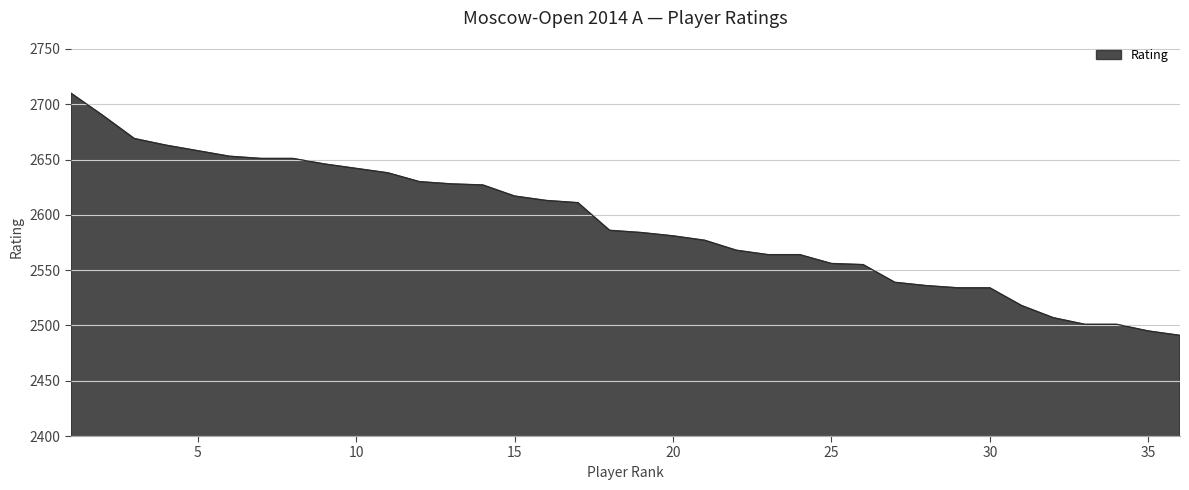

What is the smallest value displayed?

2491